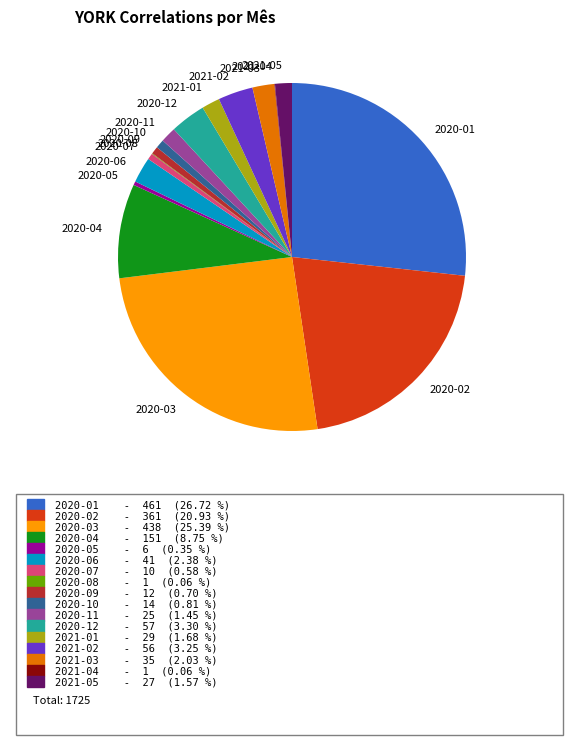

Approximately how many times larger is the value at 2020-06 compared to 2020-12?

0.7